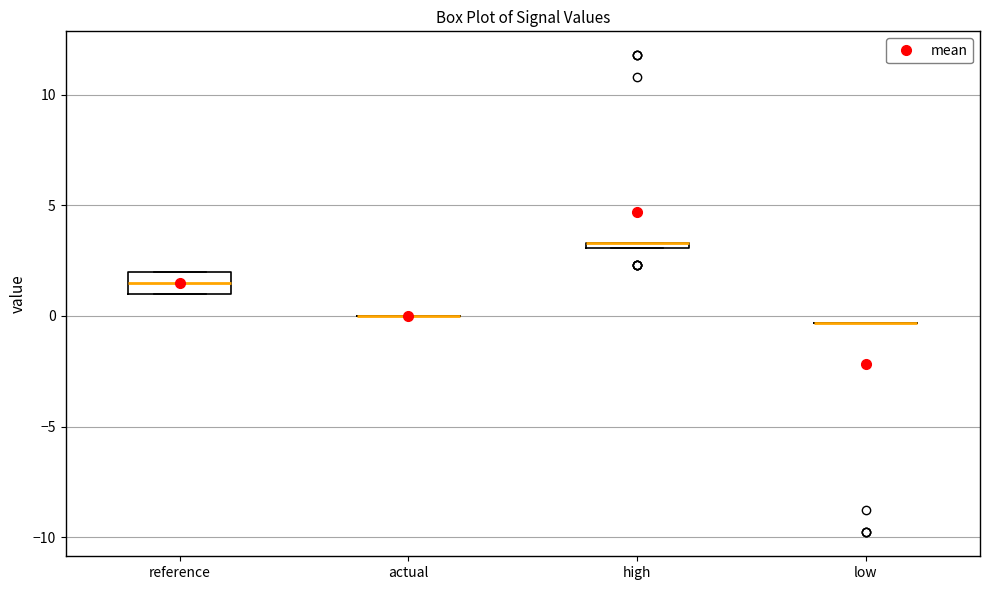

Where does the median line of the box for reference sit on the y-axis? The values are not printed on the chart, so give them approximately, as read against the axis.

1.5